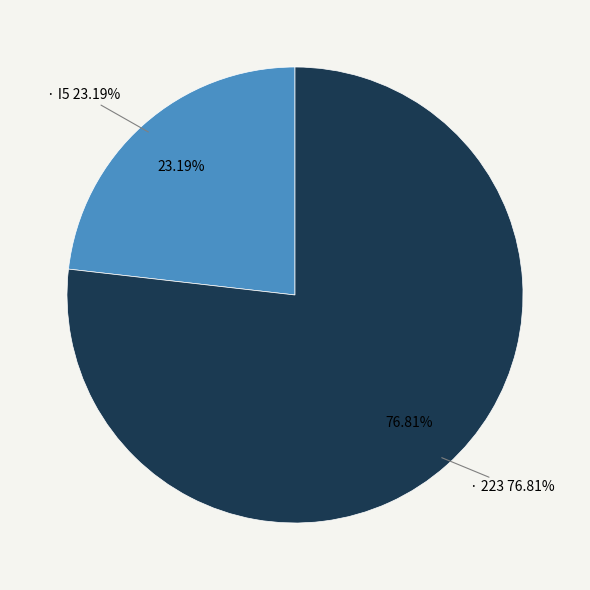

To the nearest percent, what is the difference between the I5 and 223 slice percentages?

54%